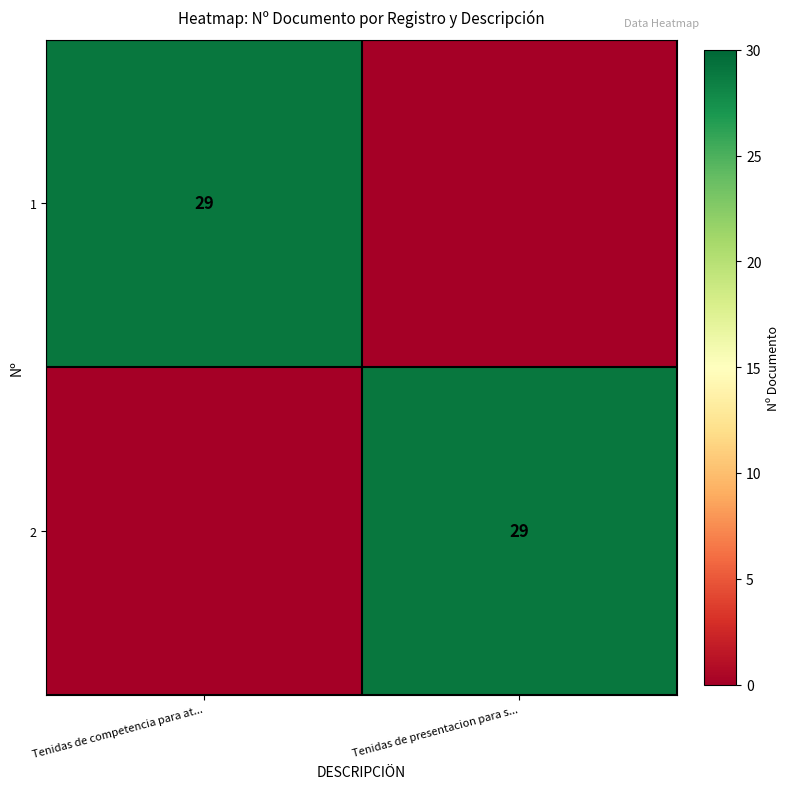

The 1 series shows 42 at Tenidas de competencia para at.... True or false?

False